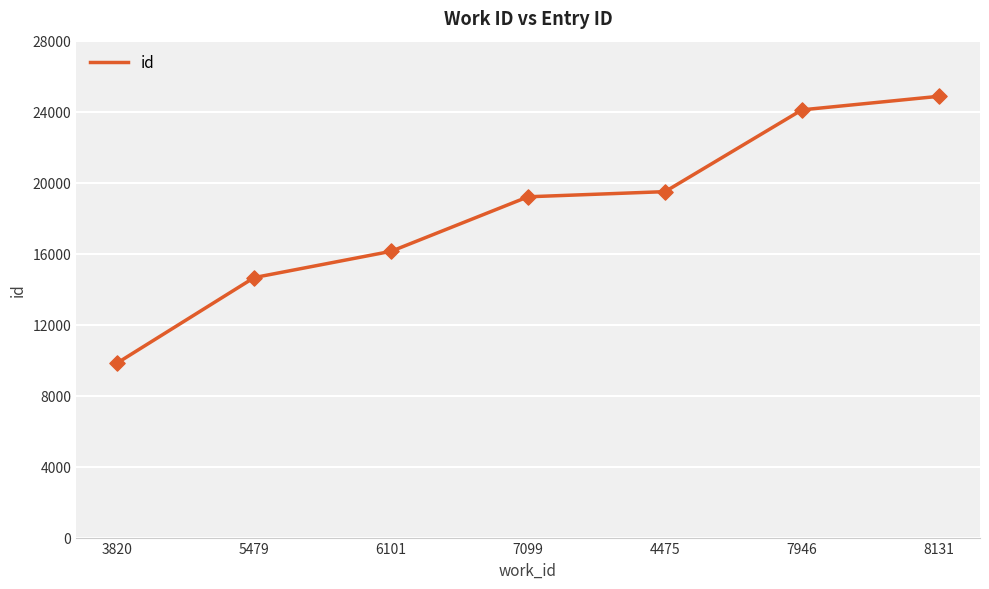

Which has a higher value, 6101 or 7946?

7946